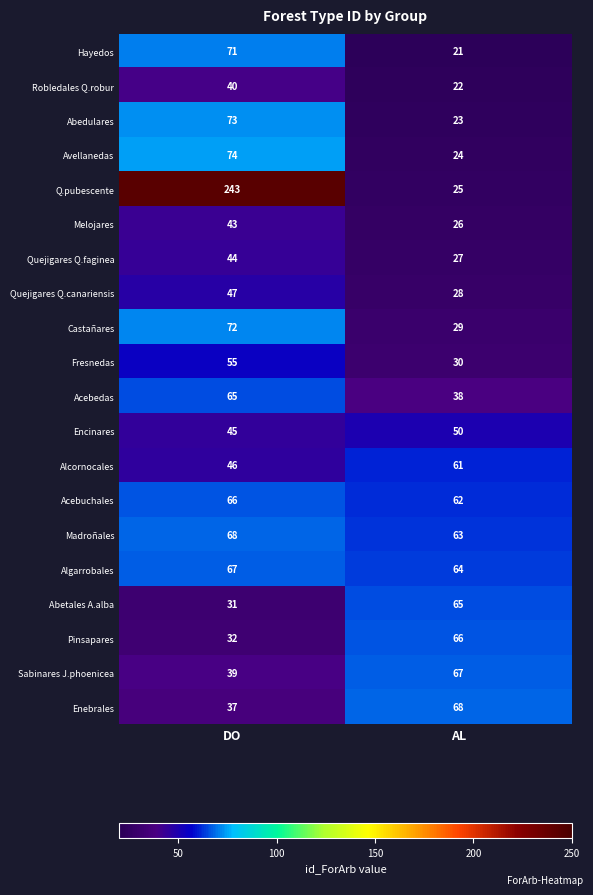

Which label corresponds to the smallest value in the chart?

AL